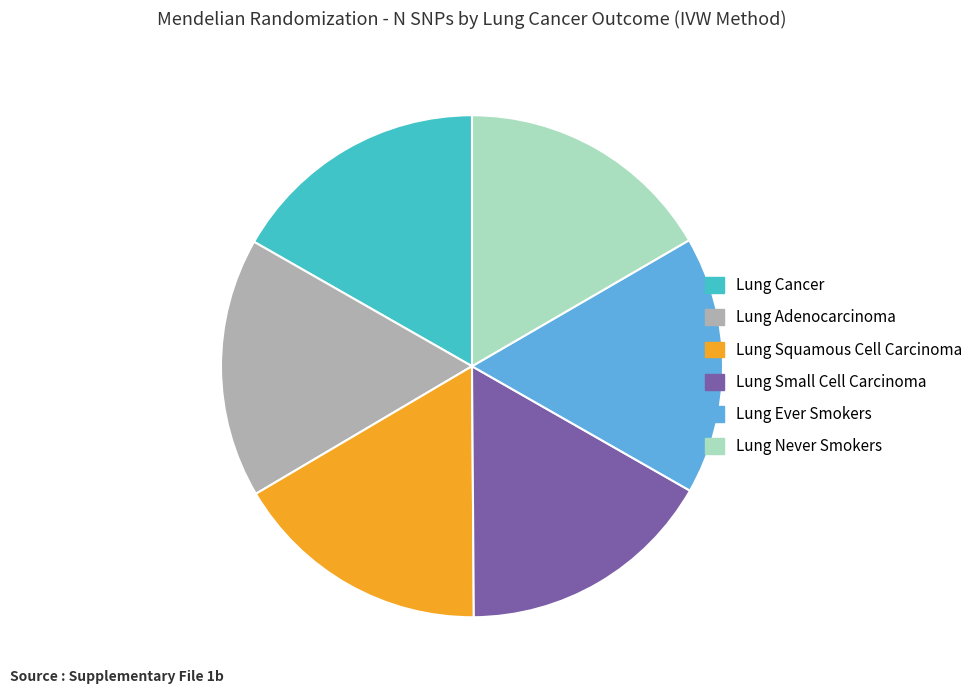

Approximately how many times larger is the value at Lung Adenocarcinoma compared to Lung Never Smokers?

1.0